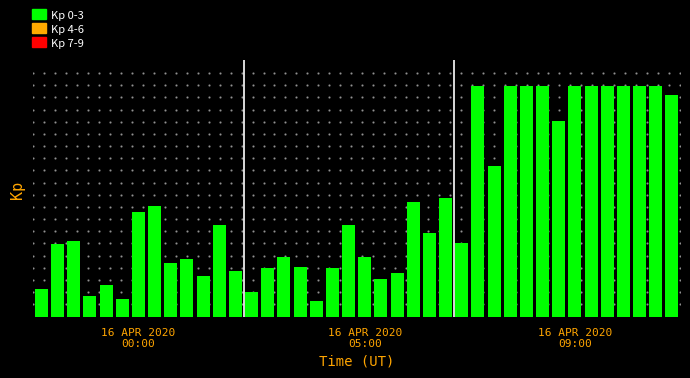

Are the bars horizontal?

No